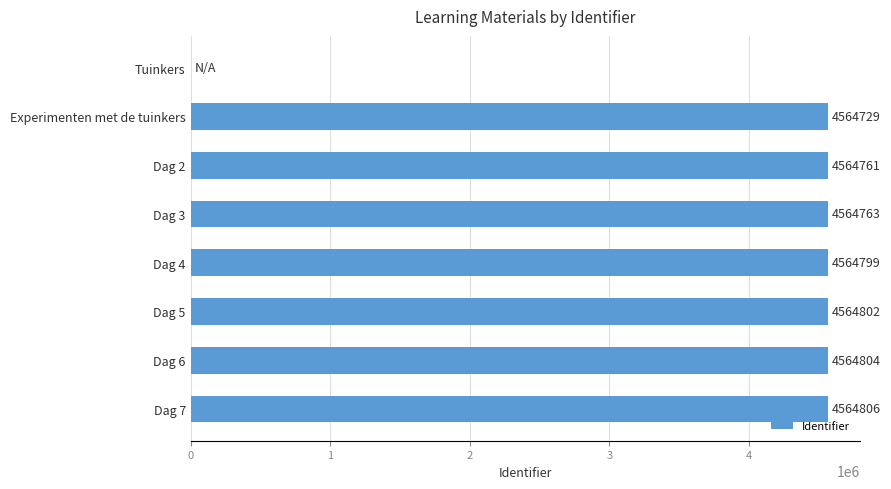

The value at Dag 4 is 1471683. True or false?

False